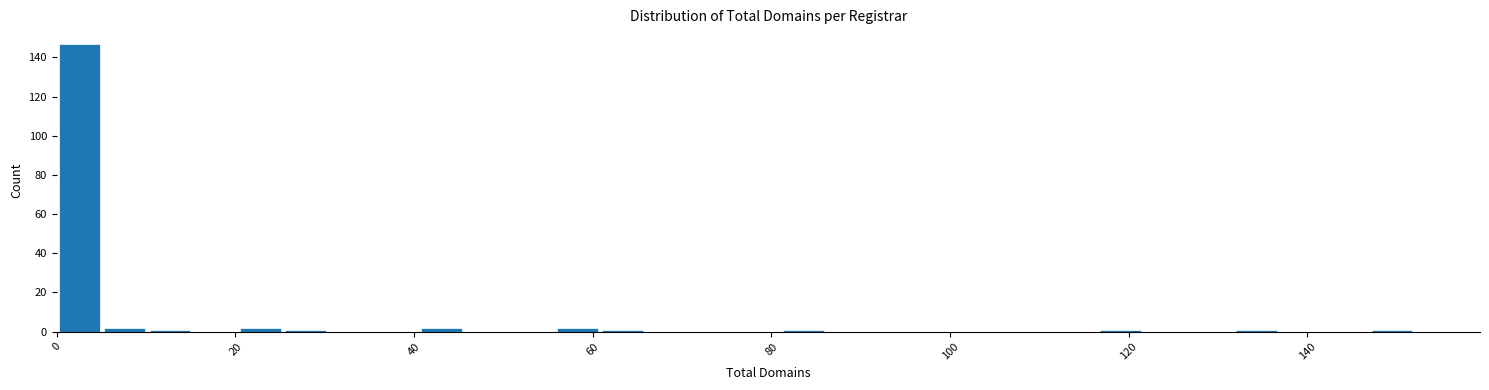

Around what value on the x-axis is the tallest bar? Give the approximate position of its centre, as read against the axis.

2